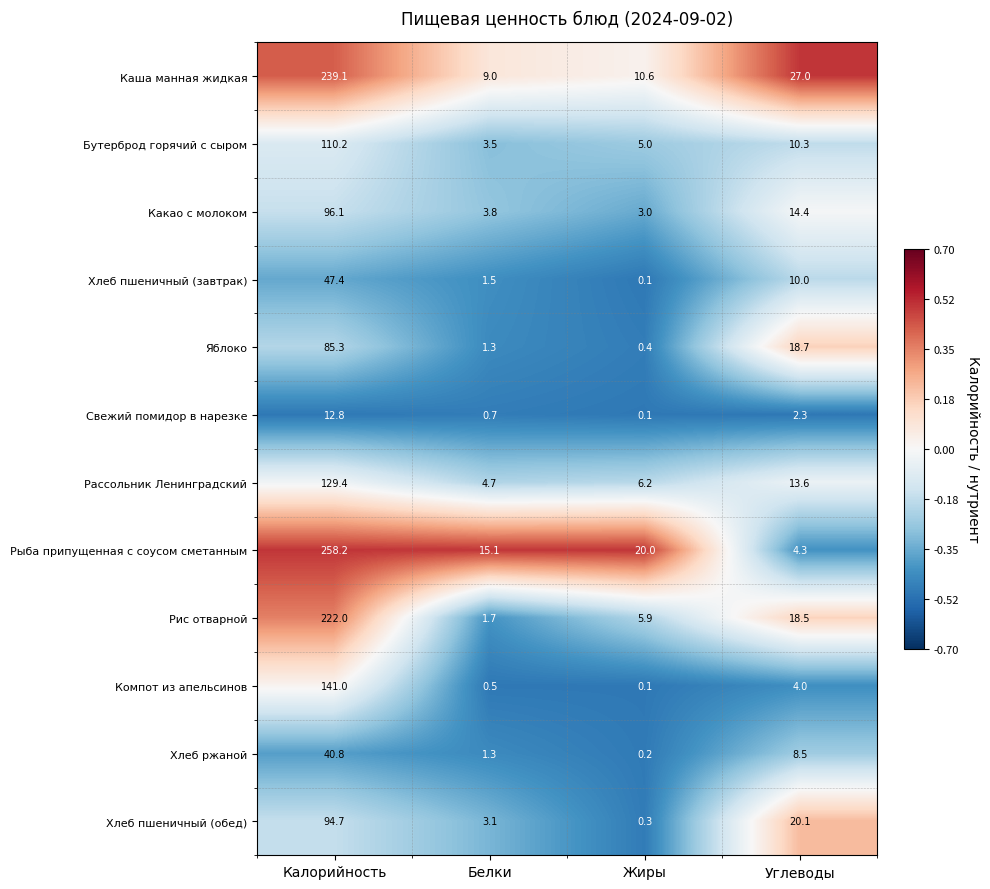

Which series has the largest total across all categories?

Рыба припущенная с соусом сметанным